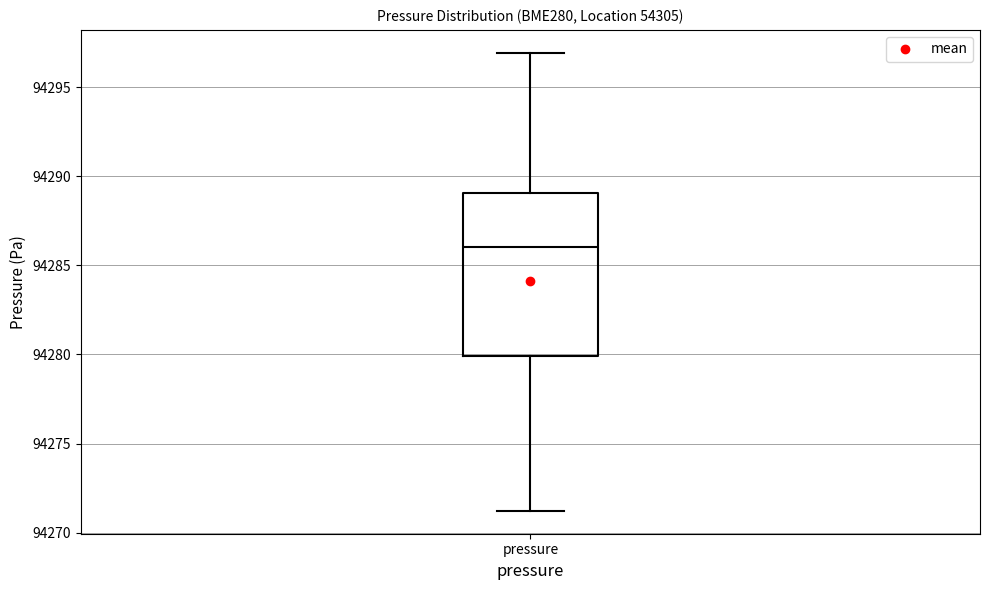

Transcribe this box plot: give where the median line is, the range the box spans, and where the two whiskers end, as read against the y-axis. The values are not printed on the chart, so give them approximately, as read against the axis.

median 94286, box 94280 to 94289, whiskers 94271 to 94297